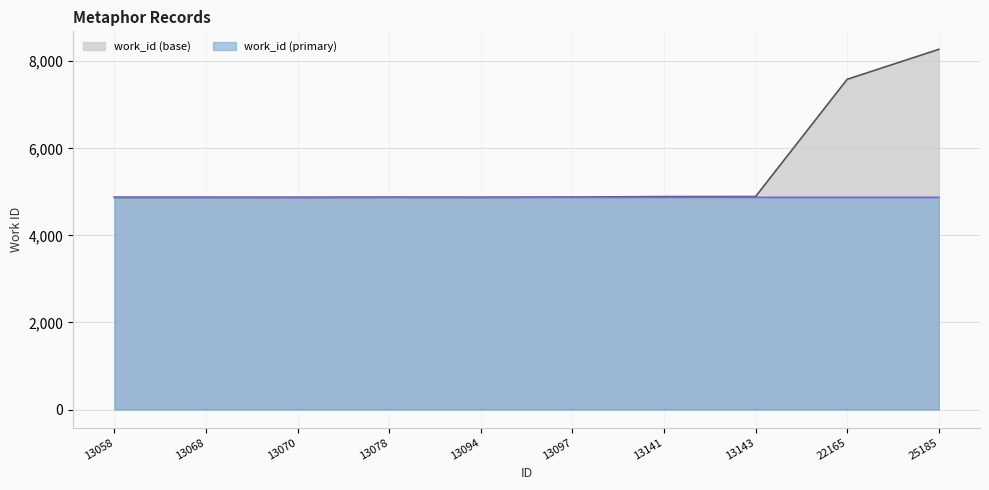

What is the value of the 6th point from the left?

4881